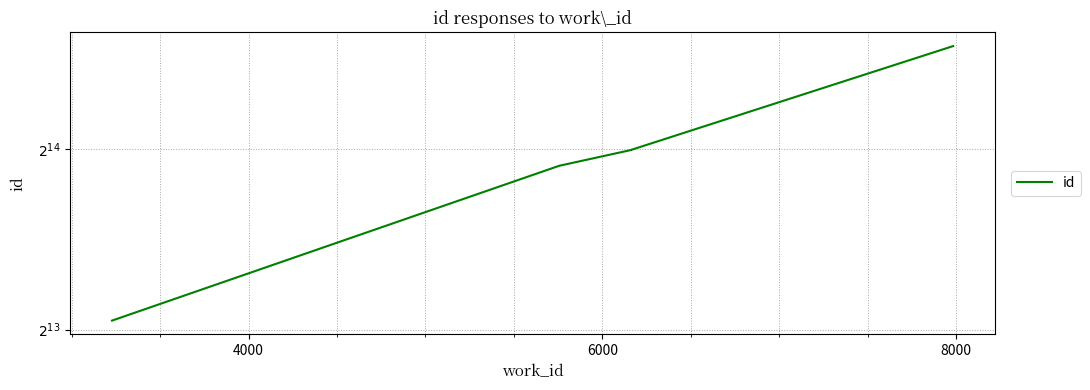

How many lines are shown in the chart?

1